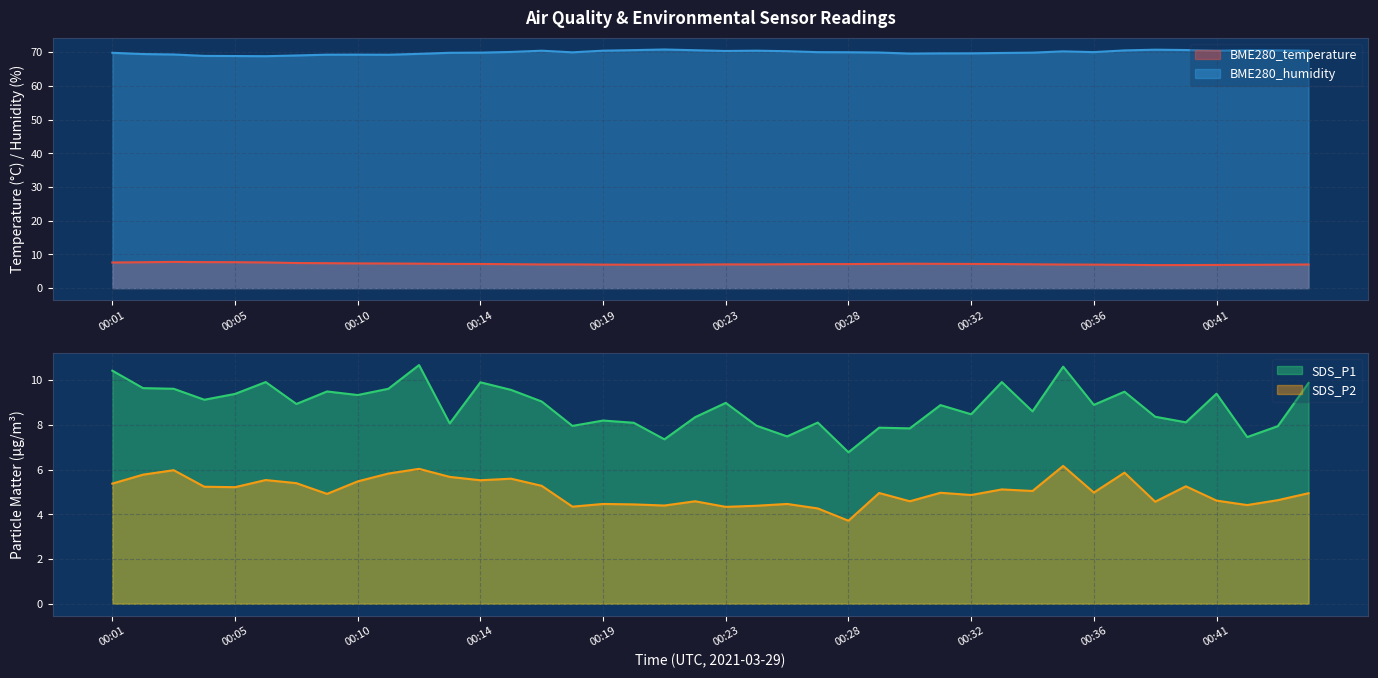

Reading left to right, extract all data points from this chart.

BME280_temperature: 7.6	7.7	7.8	7.7	7.7	7.6	7.4	7.4	7.3	7.3	7.2	7.2	7.2	7.1	7.0	7.0	7.0	6.9	6.9	7.0	7.0	7.0	7.1	7.1	7.1	7.2	7.2	7.2	7.2	7.1	7.1	7.0	7.0	6.9	6.8	6.8	6.9	6.9	6.9	7.0
BME280_humidity: 69.8	69.4	69.3	68.9	68.8	68.8	69.0	69.2	69.2	69.2	69.5	69.8	69.8	70.0	70.4	69.9	70.4	70.6	70.8	70.5	70.3	70.4	70.3	70.0	70.0	69.9	69.6	69.6	69.6	69.7	69.8	70.2	70.0	70.5	70.7	70.6	70.4	70.5	70.5	70.4
SDS_P1: 10.4	9.6	9.6	9.1	9.4	9.9	8.9	9.5	9.3	9.6	10.7	8.1	9.9	9.6	9.0	8.0	8.2	8.1	7.3	8.3	9.0	8.0	7.5	8.1	6.8	7.9	7.8	8.9	8.5	9.9	8.6	10.6	8.9	9.5	8.4	8.1	9.4	7.5	7.9	9.9
SDS_P2: 5.4	5.8	6.0	5.2	5.2	5.5	5.4	4.9	5.5	5.8	6.0	5.7	5.5	5.6	5.3	4.3	4.5	4.4	4.4	4.6	4.3	4.4	4.5	4.3	3.7	5.0	4.6	5.0	4.9	5.1	5.0	6.2	5.0	5.9	4.6	5.2	4.6	4.4	4.6	4.9